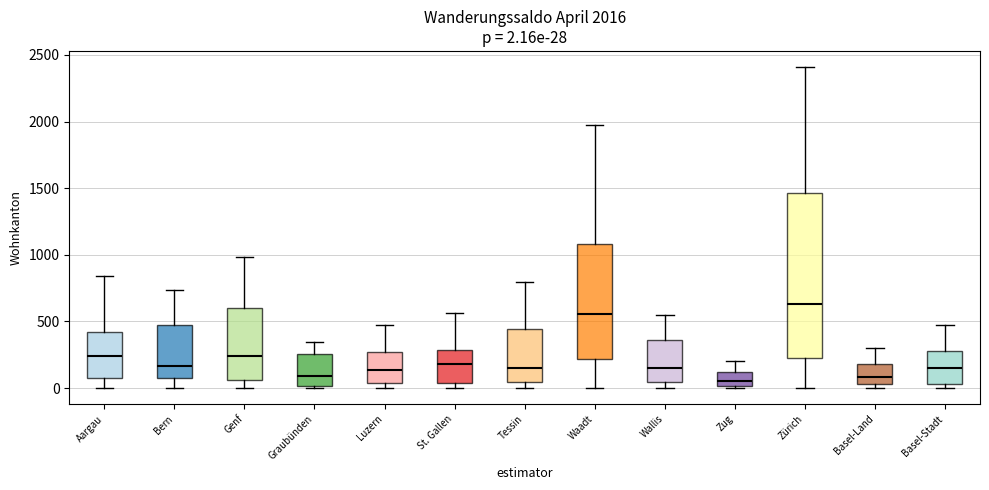

Which box has the highest median line?

Zürich